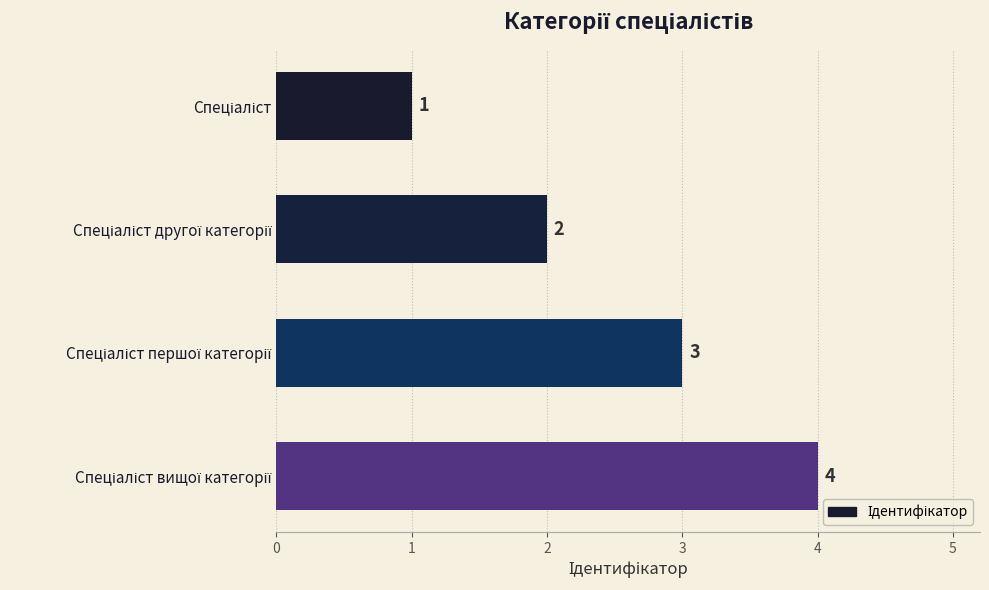

What is the greatest value displayed?

4